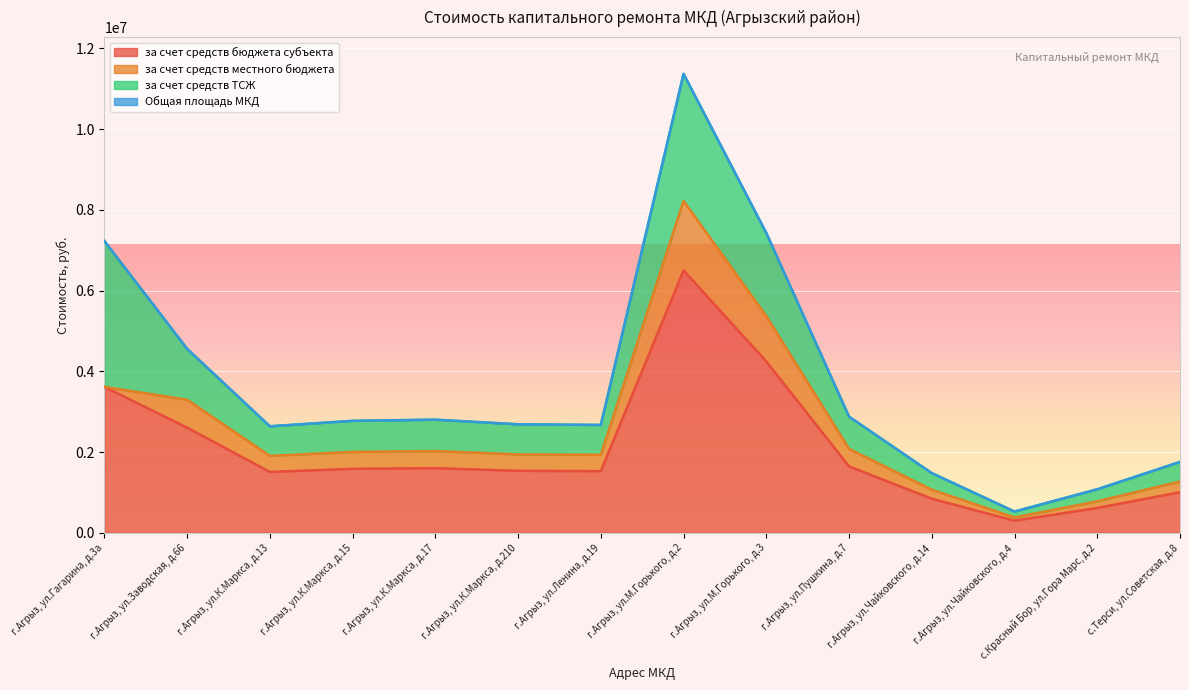

At which category is the sum across all series the highest?

г.Агрыз, ул.М.Горького, д.2